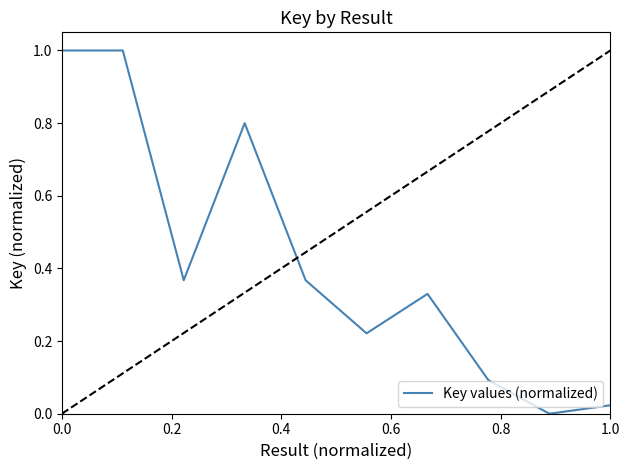

Is this an area chart (filled region under the line)?

No